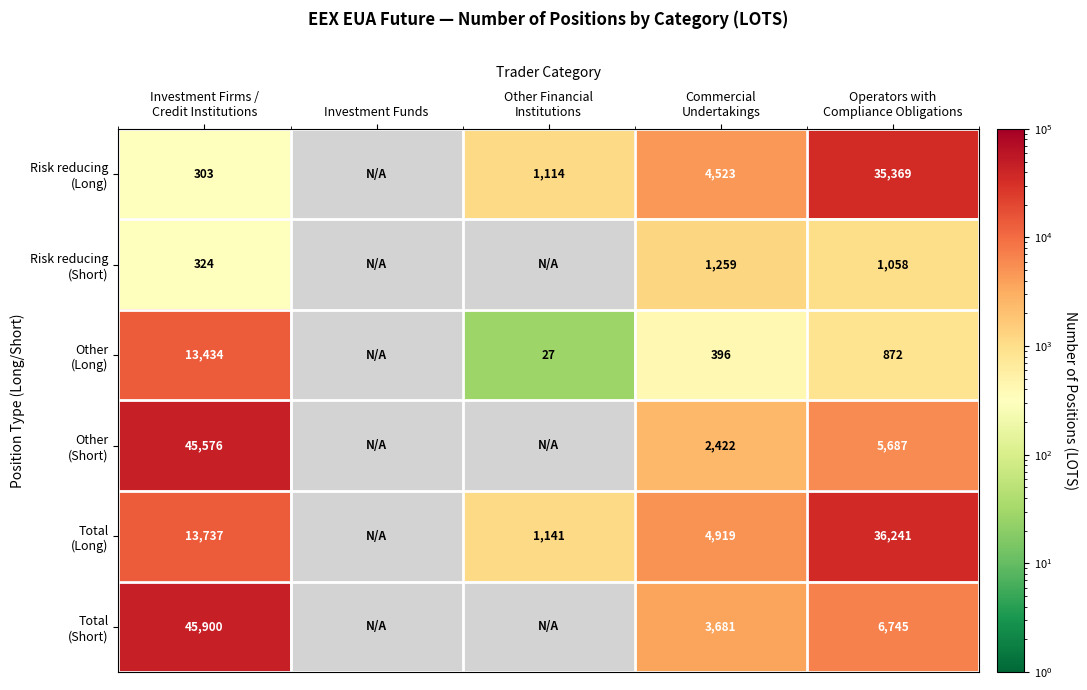

Which series has the widest spread of values?

Other (Short)